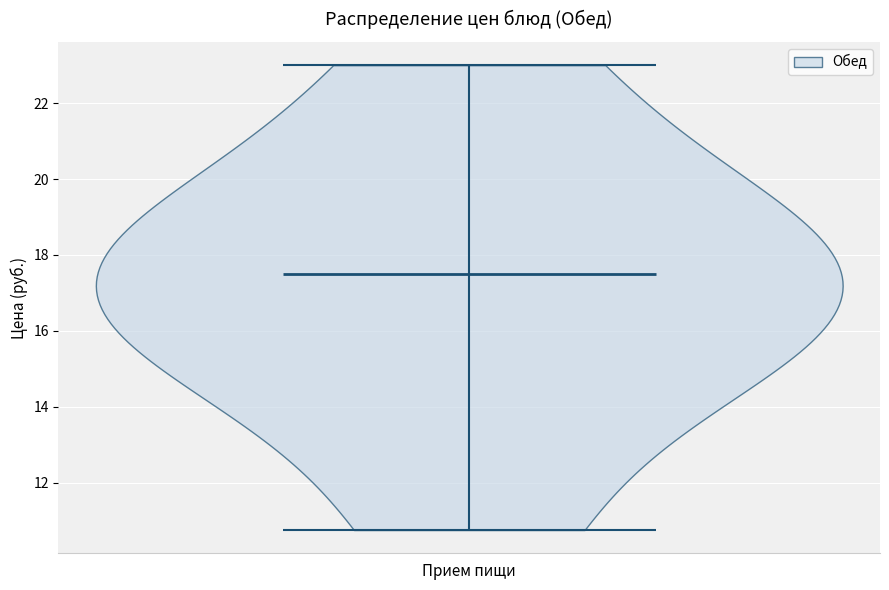

What is the lowest point the violin for Прием пищи reaches on the y-axis? The values are not printed on the chart, so give them approximately, as read against the axis.

10.8